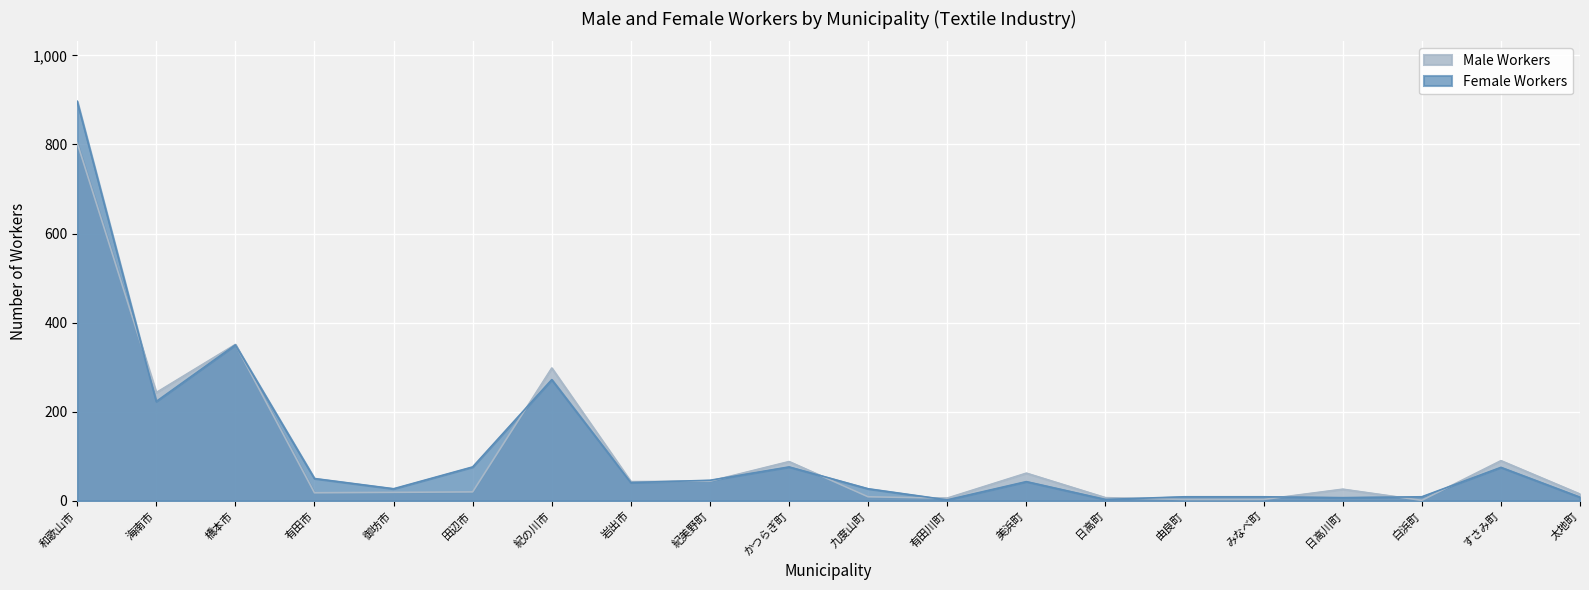

How many categories are shown in the chart?

20